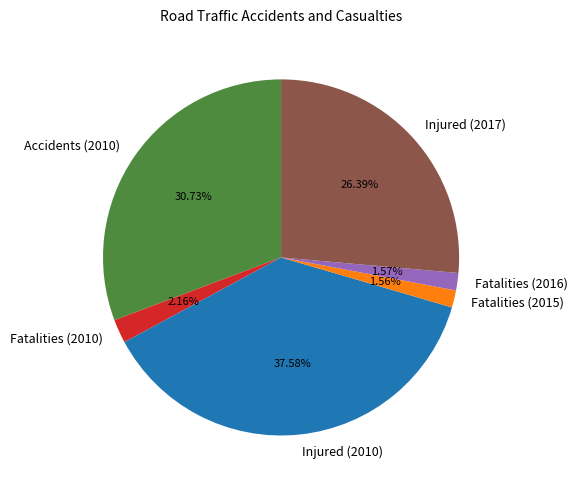

True or false: Accidents (2010) accounts for 31% of the total.

True